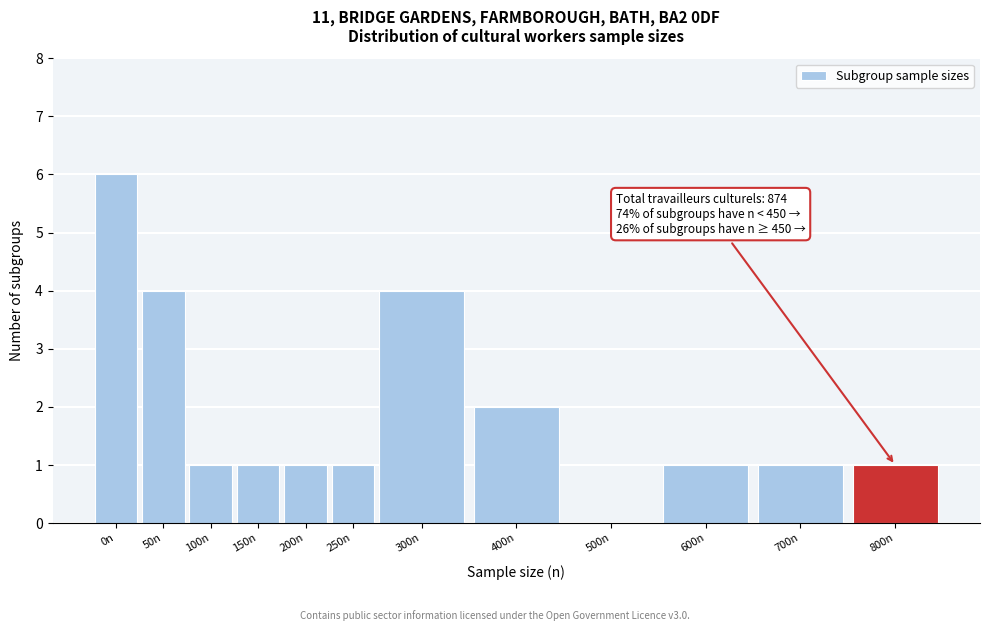

Reading right to left, extract all data points from this chart.

800n=1	700n=1	600n=1	500n=0	400n=2	300n=4	250n=1	200n=1	150n=1	100n=1	50n=4	0n=6